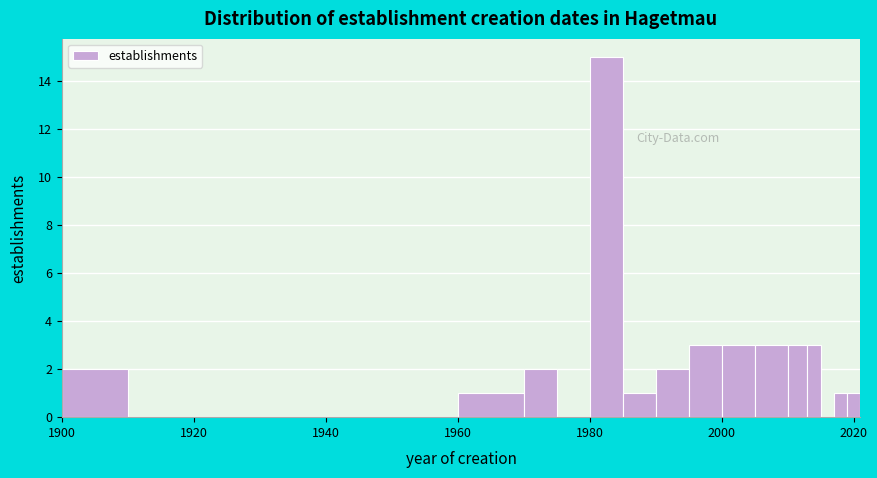

Around what value on the x-axis is the tallest bar? Give the approximate position of its centre, as read against the axis.

1982